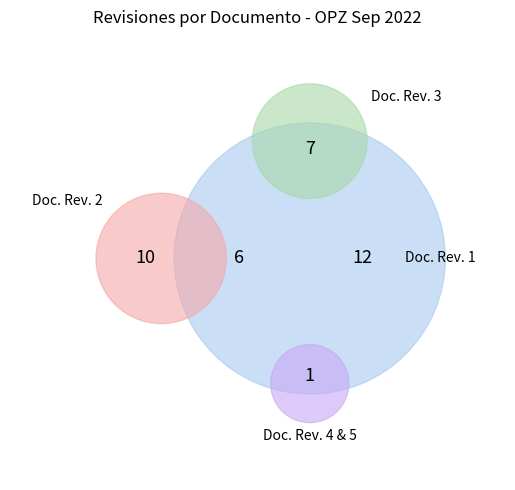

Count the number of slices in the pie.

5